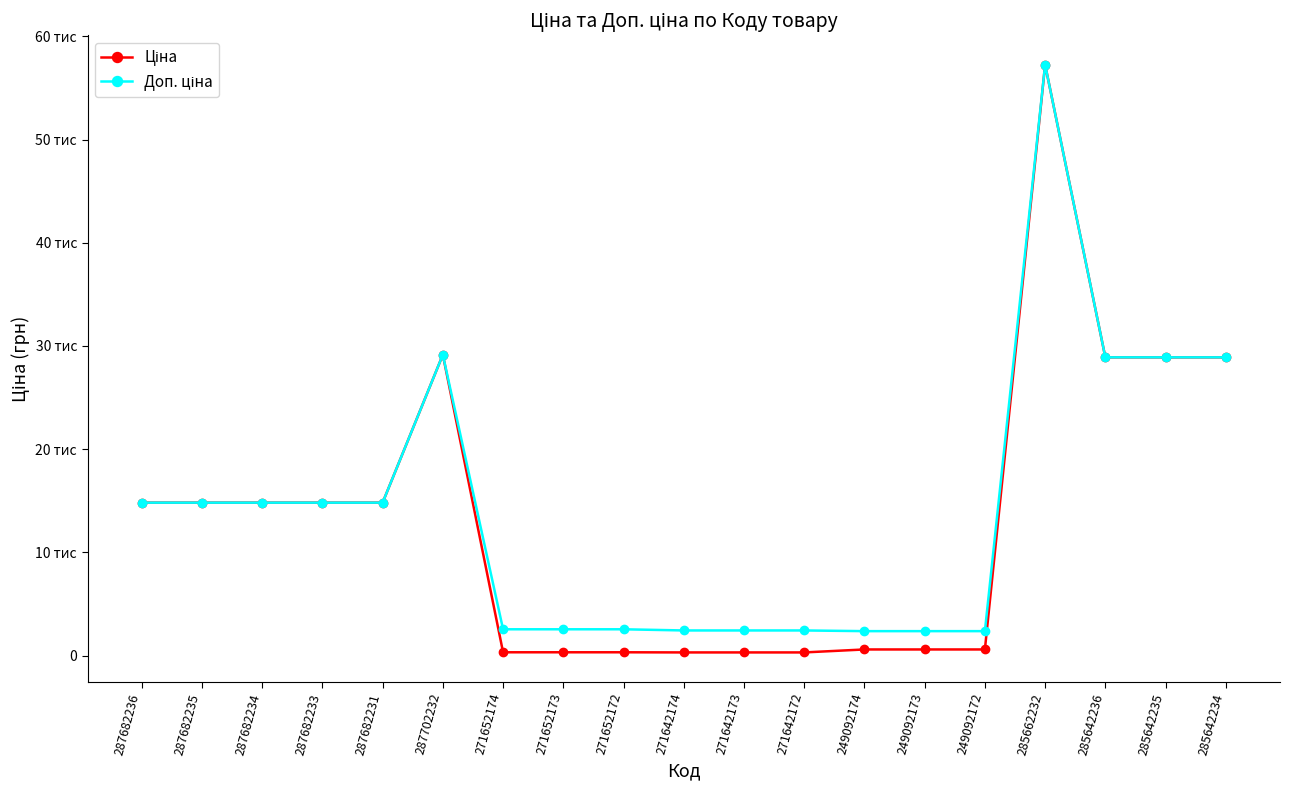

True or false: Ціна has a value of 14817.6 at 287682234.

True